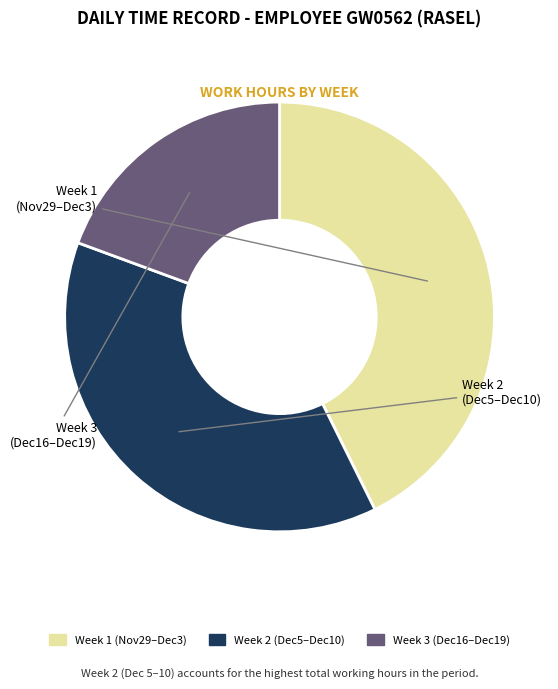

Does any single category account for the majority?

No